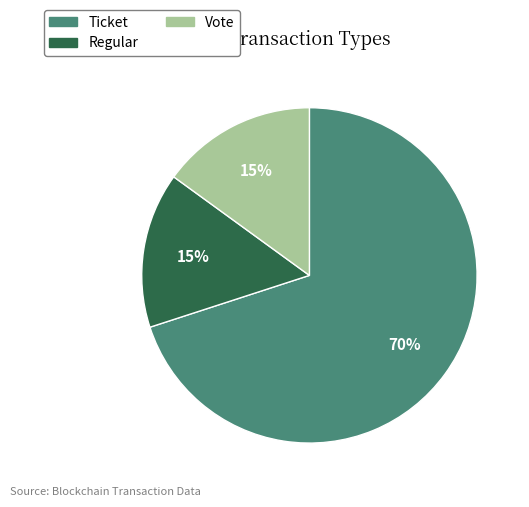

Is there a majority slice in this chart?

Yes